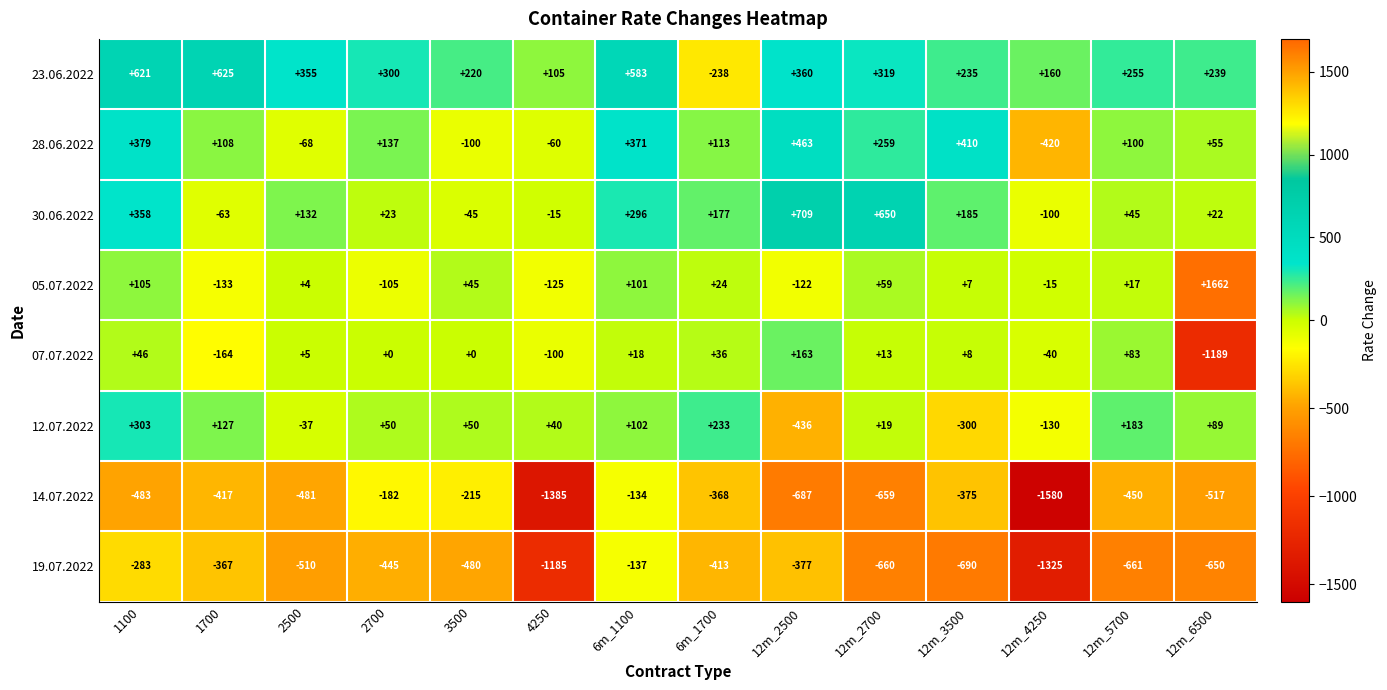

At which category is the sum across all series the highest?

6m_1100